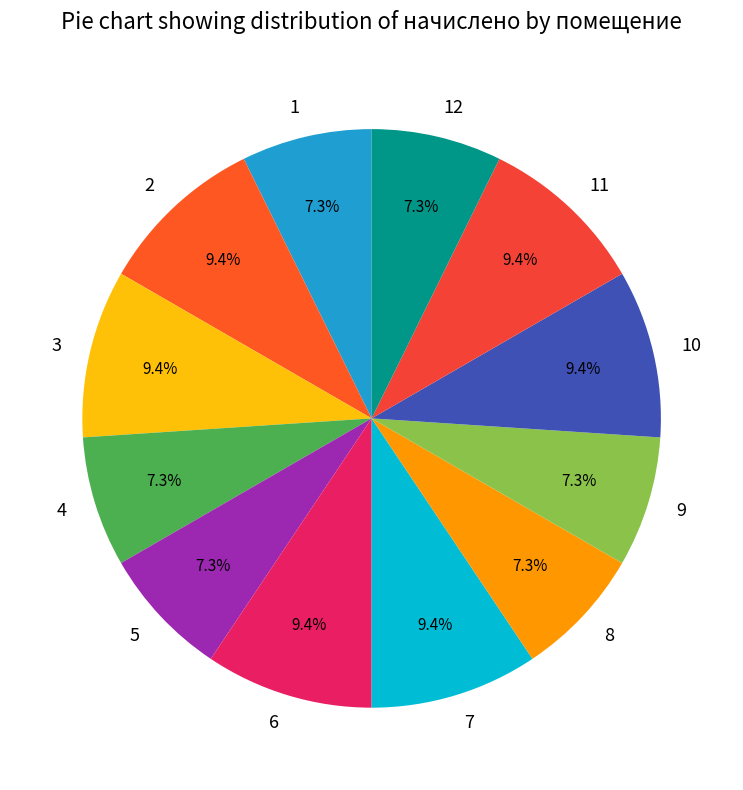

To the nearest percent, what percentage of the pie is 9?

7%